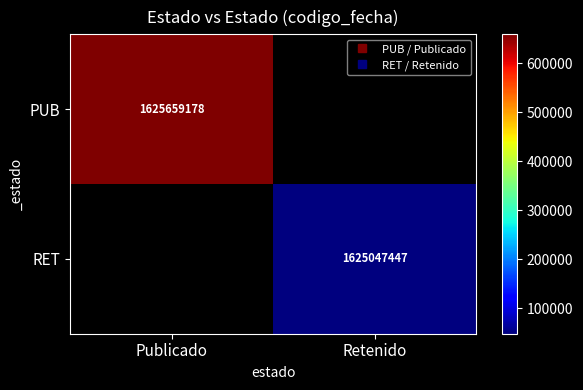

Between Retenido and Publicado, which is larger?

Publicado